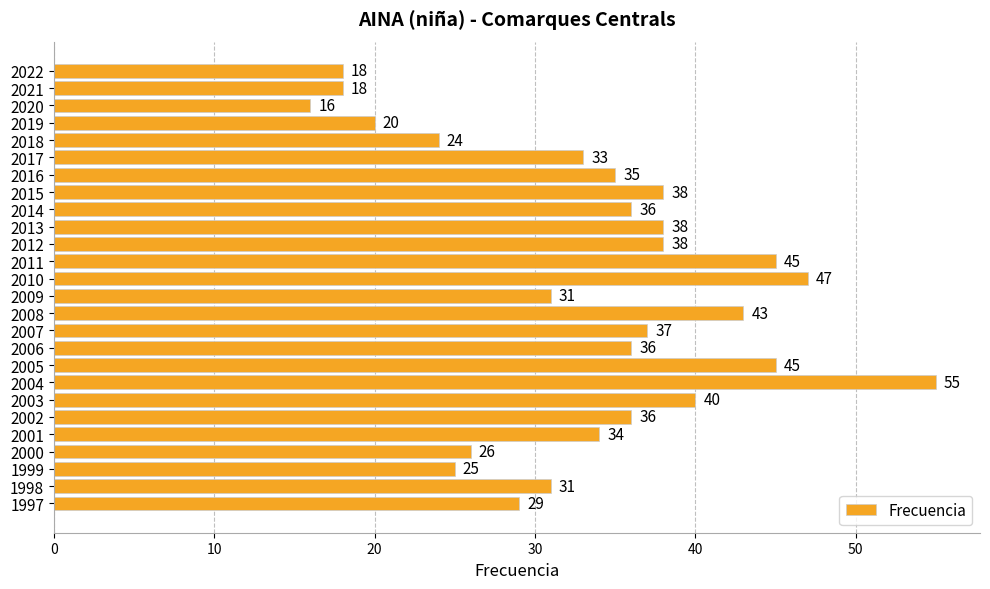

What is the approximate value at 1998, to the nearest 10?

30